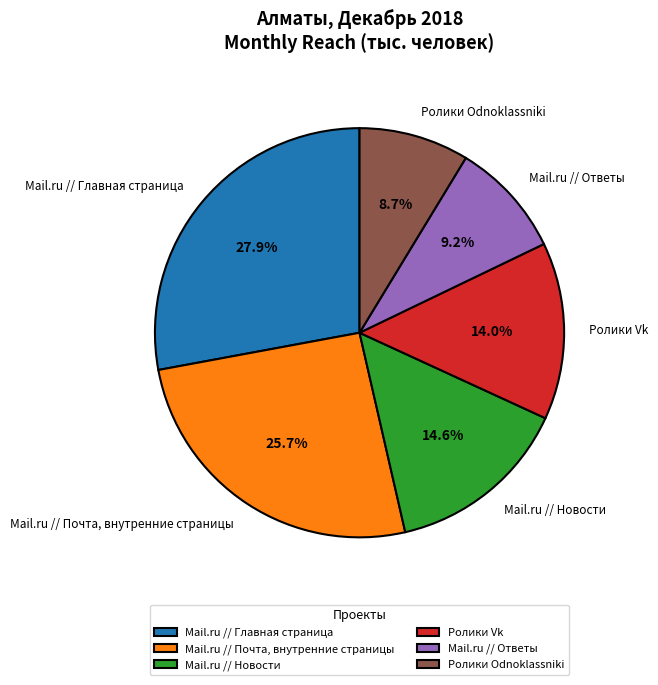

Rank the categories by value from highest to lowest.

Mail.ru // Главная страница, Mail.ru // Почта, внутренние страницы, Mail.ru // Новости, Ролики Vk, Mail.ru // Ответы, Ролики Odnoklassniki